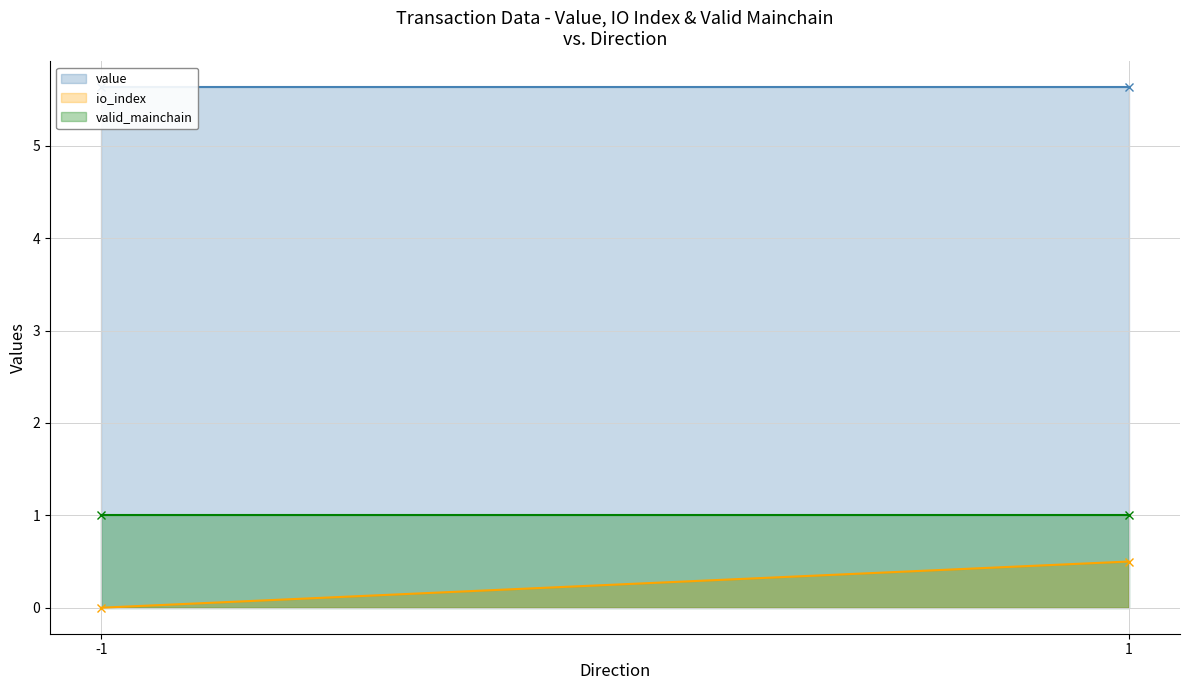

Which category has the highest value in the value series?

-1